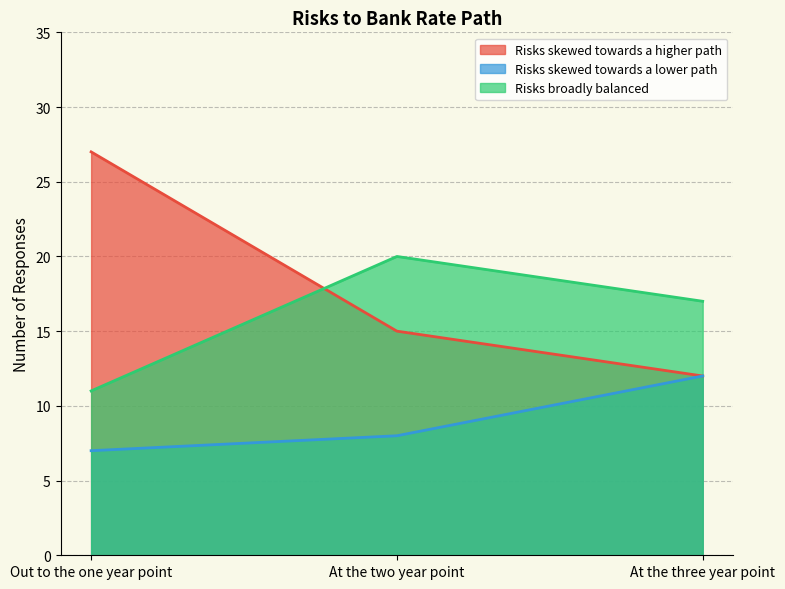

Reading left to right, transcribe all the data shown in this chart.

Risks skewed towards a higher path: Out to the one year point=27	At the two year point=15	At the three year point=12
Risks skewed towards a lower path: Out to the one year point=7	At the two year point=8	At the three year point=12
Risks broadly balanced: Out to the one year point=11	At the two year point=20	At the three year point=17